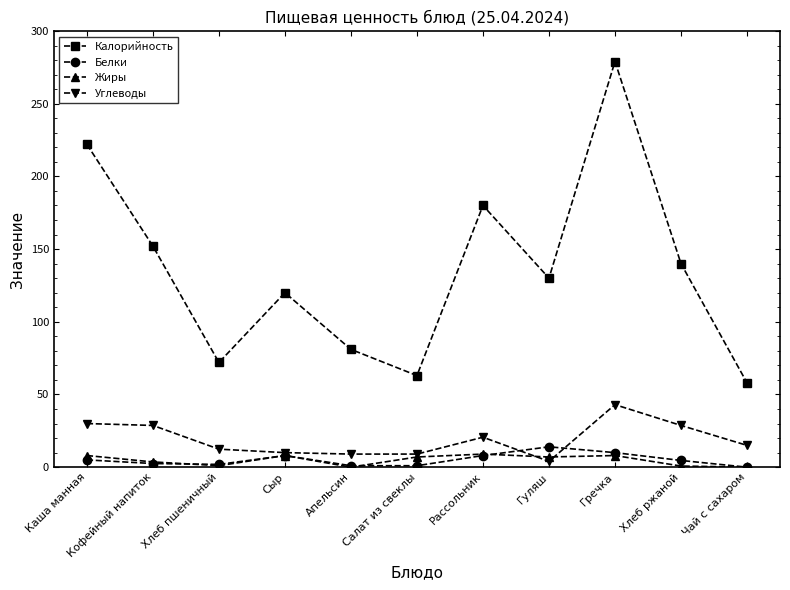

Which series has the largest range (max minus min)?

Калорийность